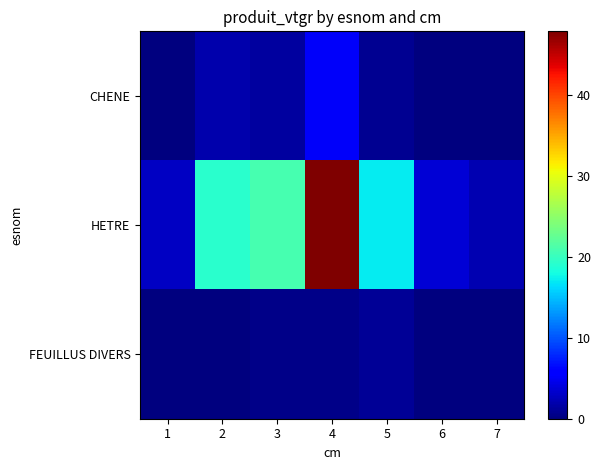

Between 1 and 7, which series saw the biggest shift?

HETRE